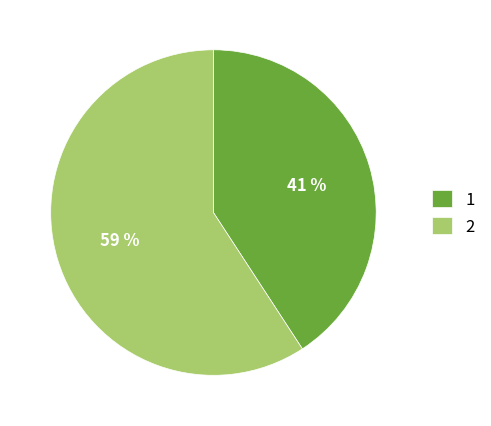

Combined, do 2 and 1 account for over 50%?

Yes